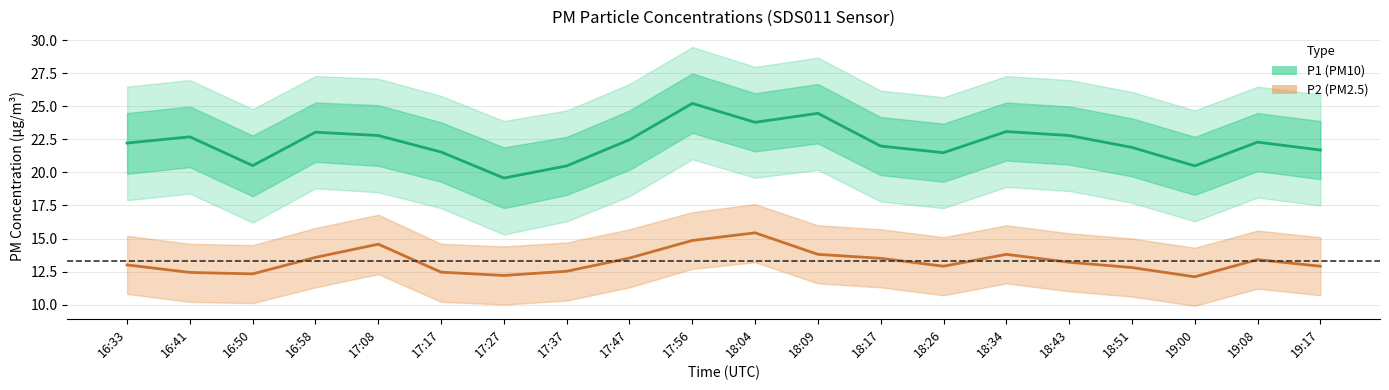

Which series has the widest spread of values?

P1 (PM10)